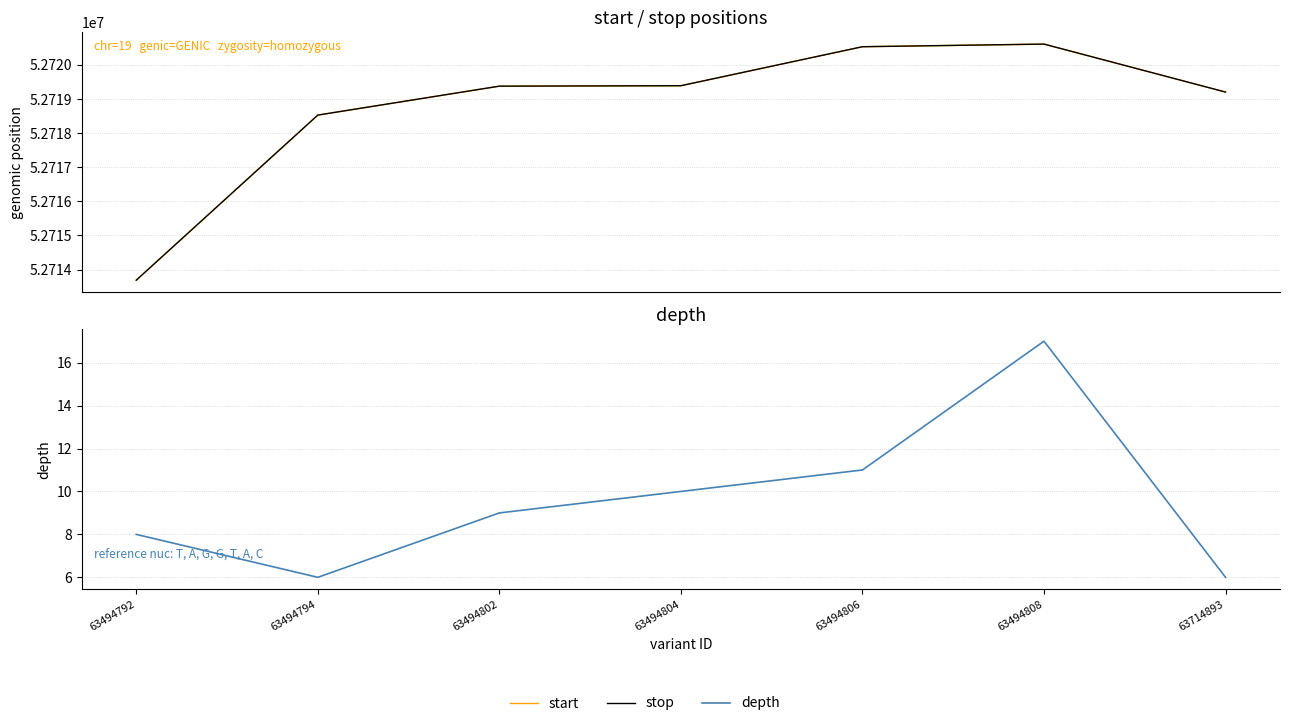

True or false: depth and start intersect in this chart.

False